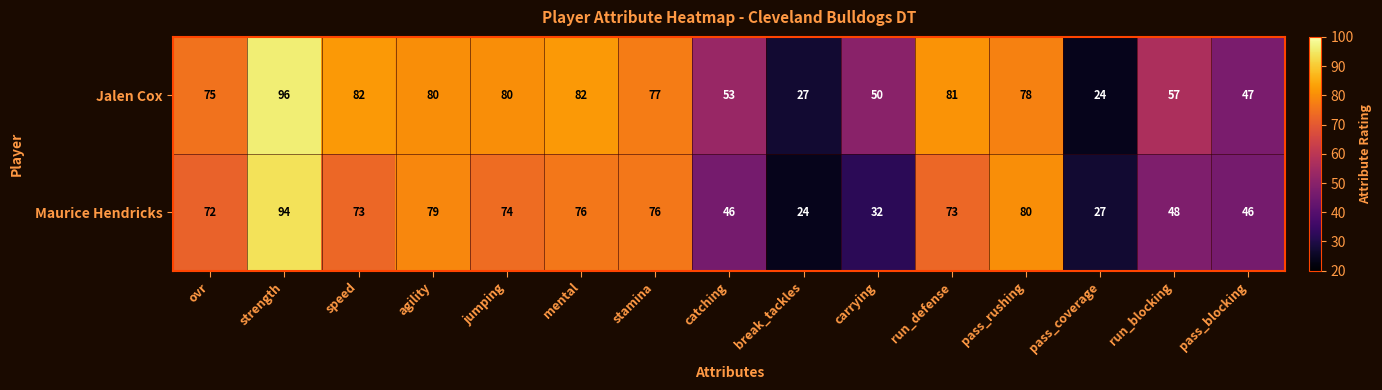

Reading left to right, list all the values displayed in this chart.

Jalen Cox: ovr=75	strength=96	speed=82	agility=80	jumping=80	mental=82	stamina=77	catching=53	break_tackles=27	carrying=50	run_defense=81	pass_rushing=78	pass_coverage=24	run_blocking=57	pass_blocking=47
Maurice Hendricks: ovr=72	strength=94	speed=73	agility=79	jumping=74	mental=76	stamina=76	catching=46	break_tackles=24	carrying=32	run_defense=73	pass_rushing=80	pass_coverage=27	run_blocking=48	pass_blocking=46